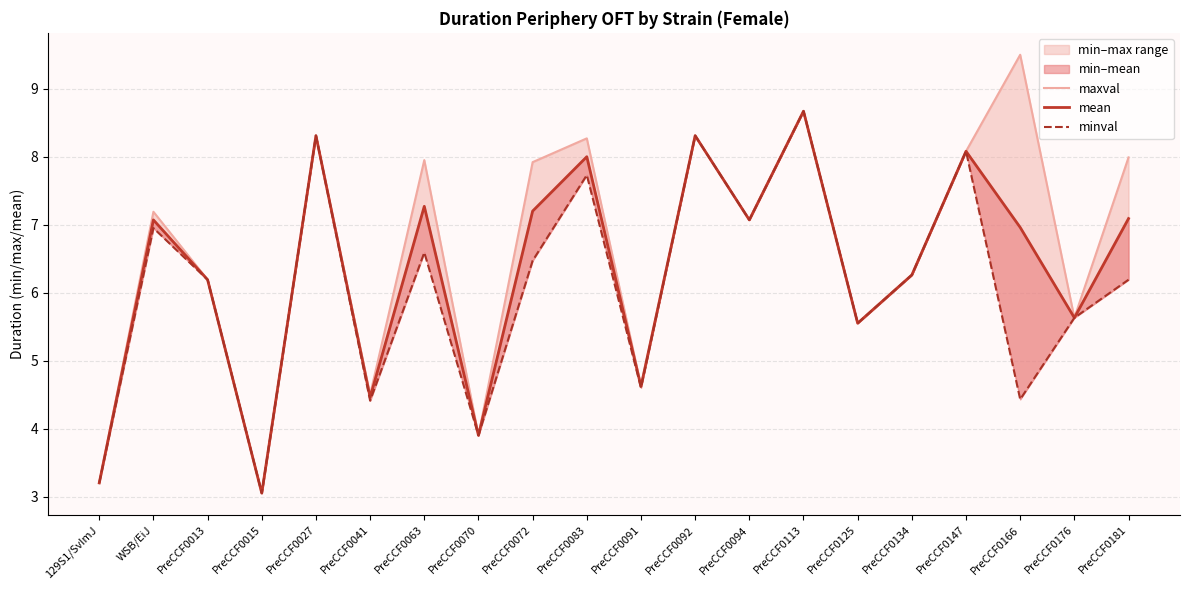

True or false: mean and minval cross at least once.

False